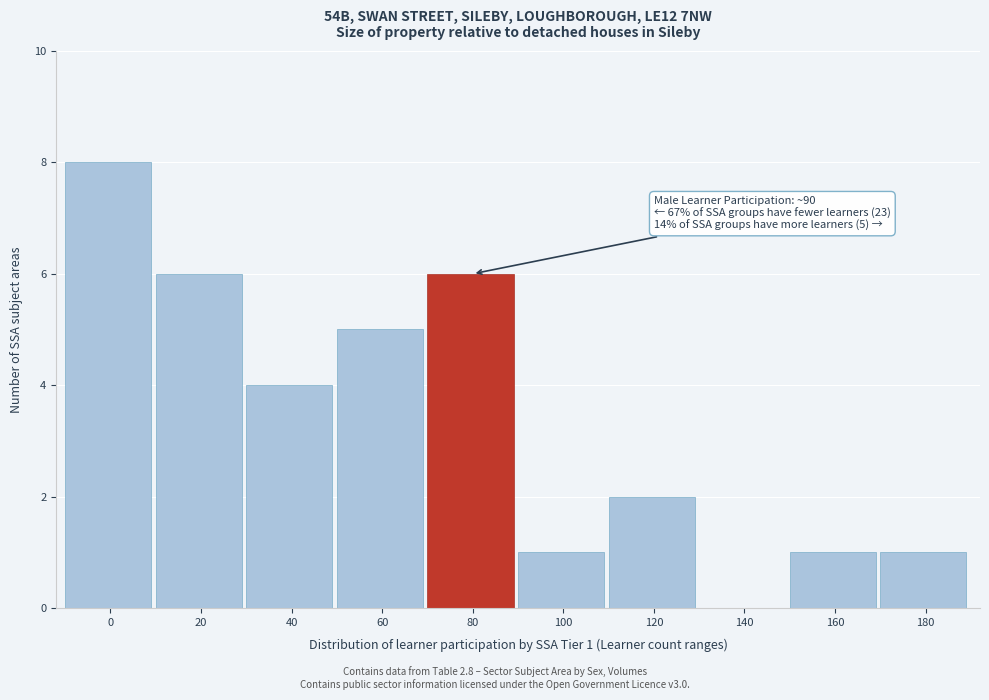

Reading left to right, what are all the values shown in this chart?

0=8	20=6	40=4	60=5	80=6	100=1	120=2	140=0	160=1	180=1